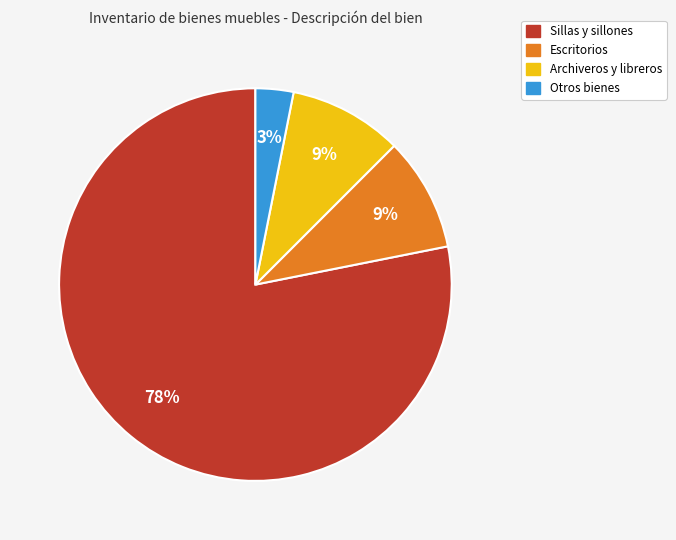

To the nearest percent, what is the average slice percentage?

25%